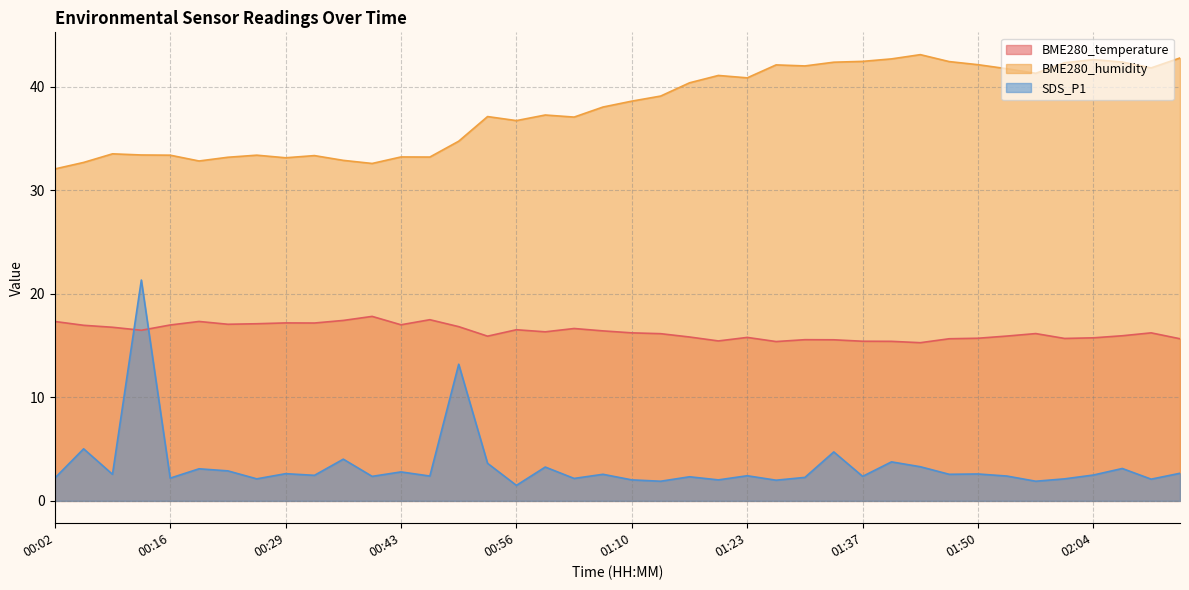

True or false: BME280_humidity and SDS_P1 cross at least once.

False